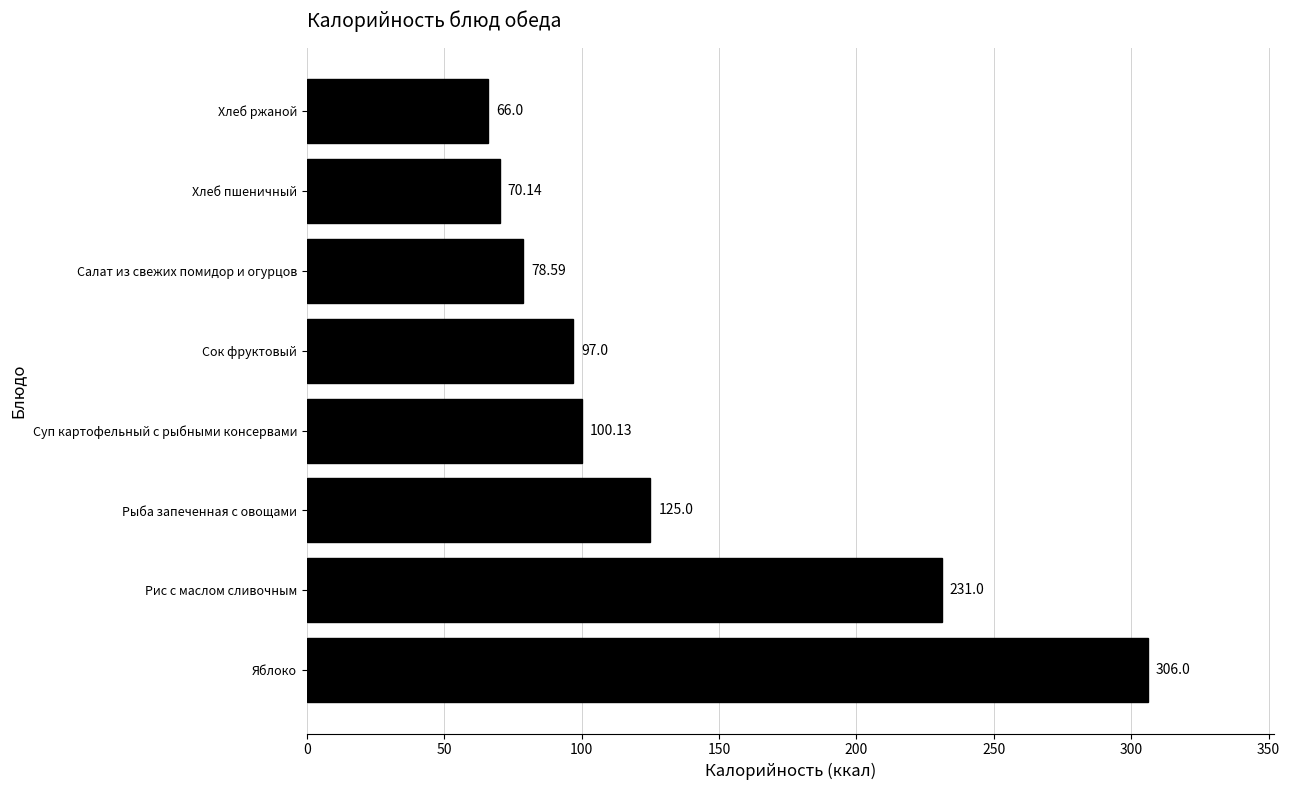

What is the difference between the maximum and minimum values?

240.0